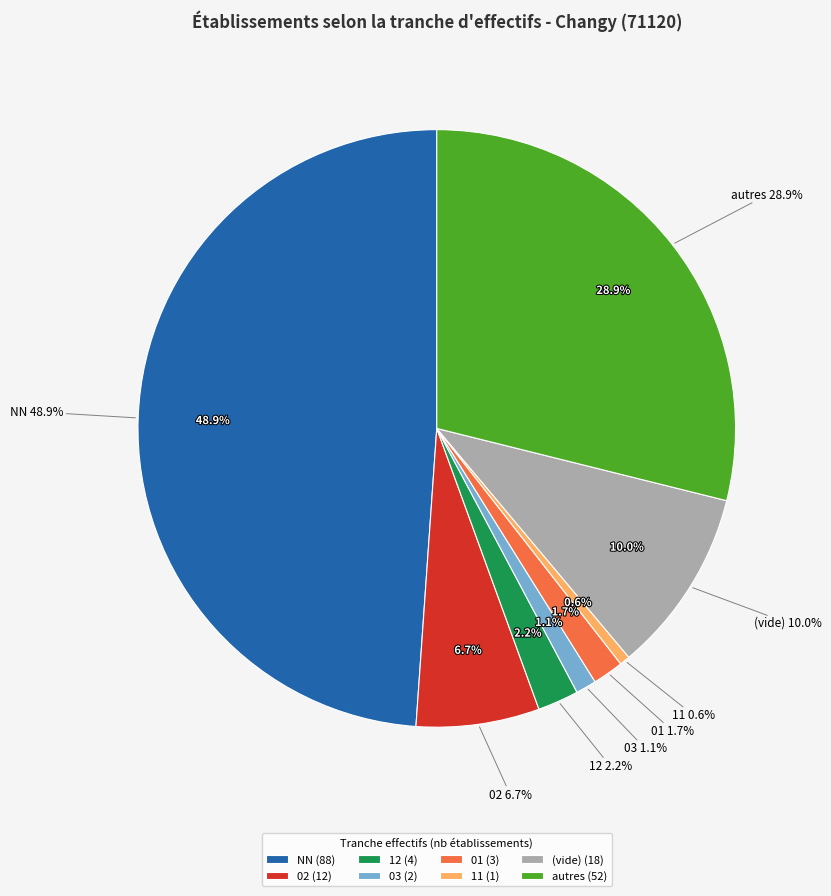

Is there any slice that represents more than half of the pie?

No